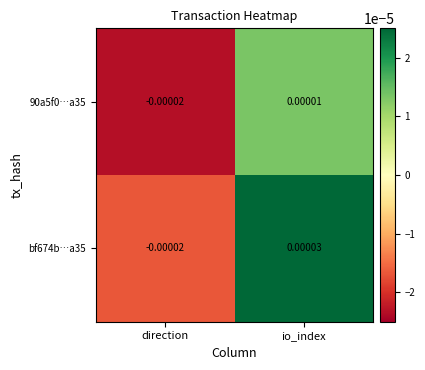

Rank the categories by 90a5f0…a35 value from lowest to highest.

direction, io_index